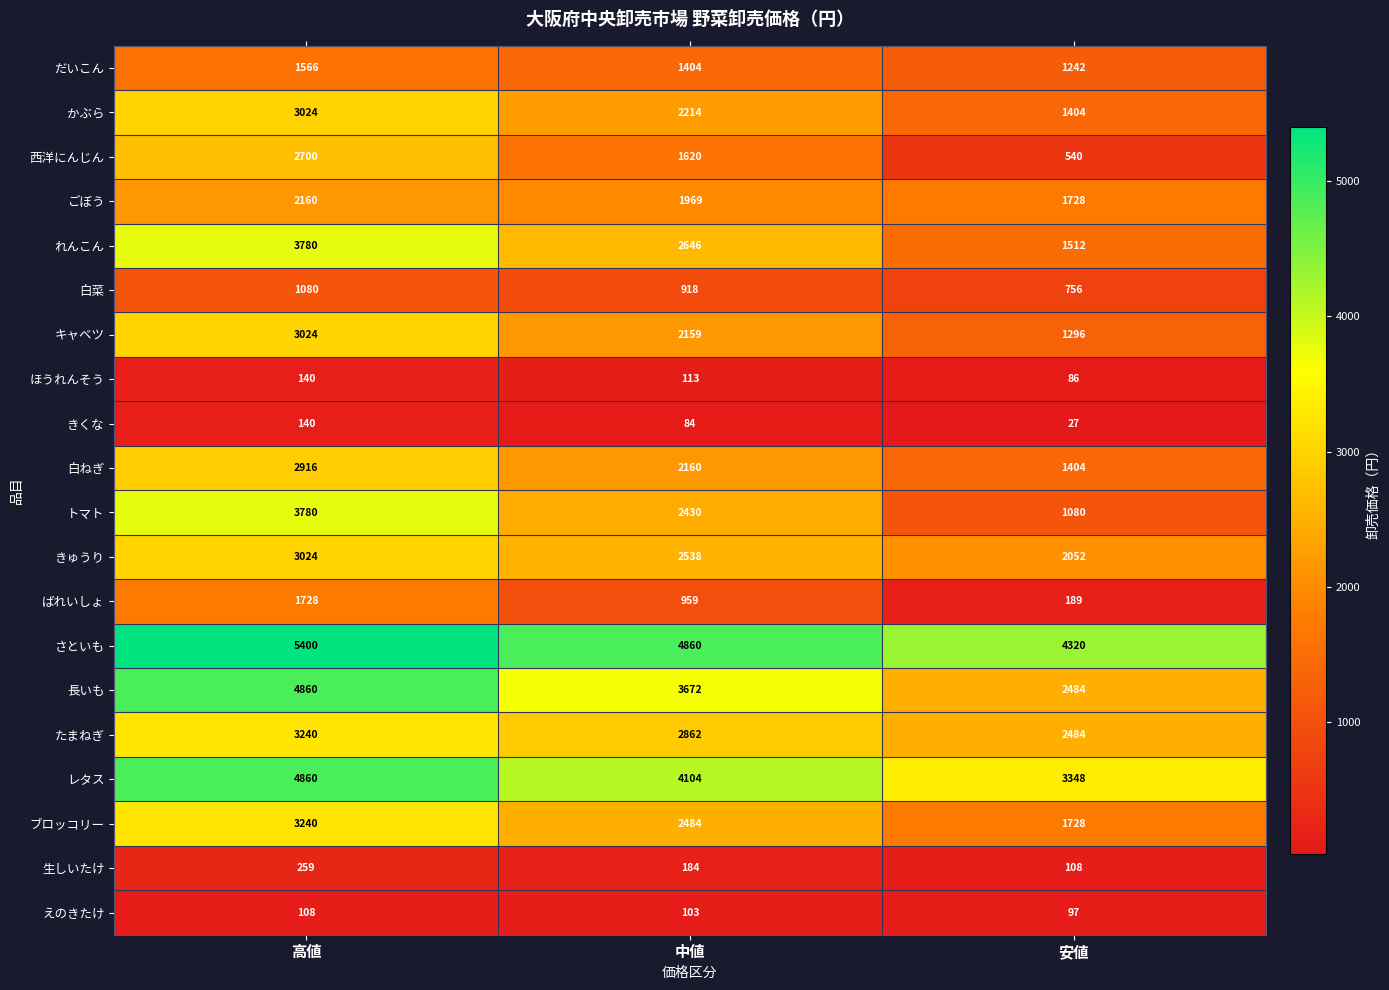

Between 中値 and 安値, which series saw the biggest shift?

トマト